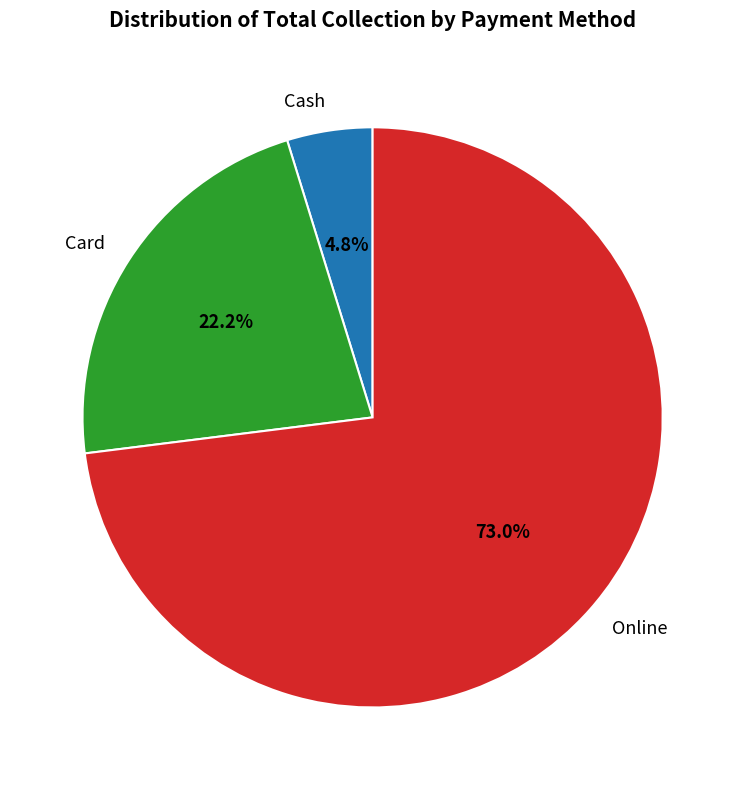

To the nearest percent, what percentage of the pie is Card?

22%